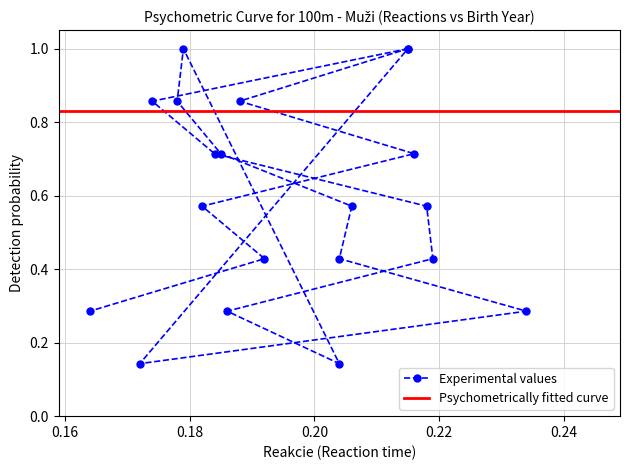

The value at 1 is 0.6. True or false?

False